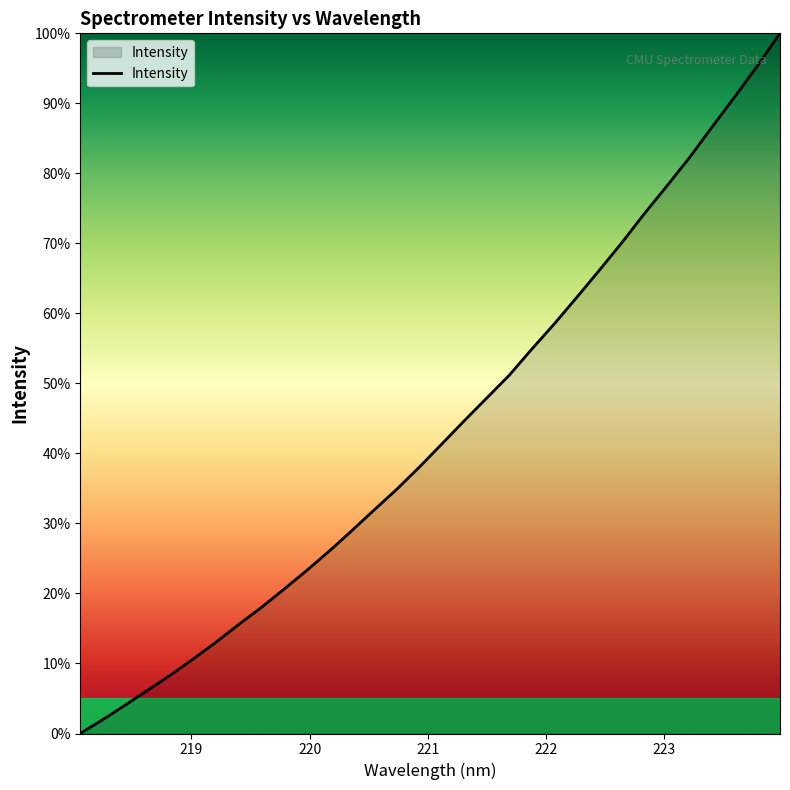

What is the average value?

0.4